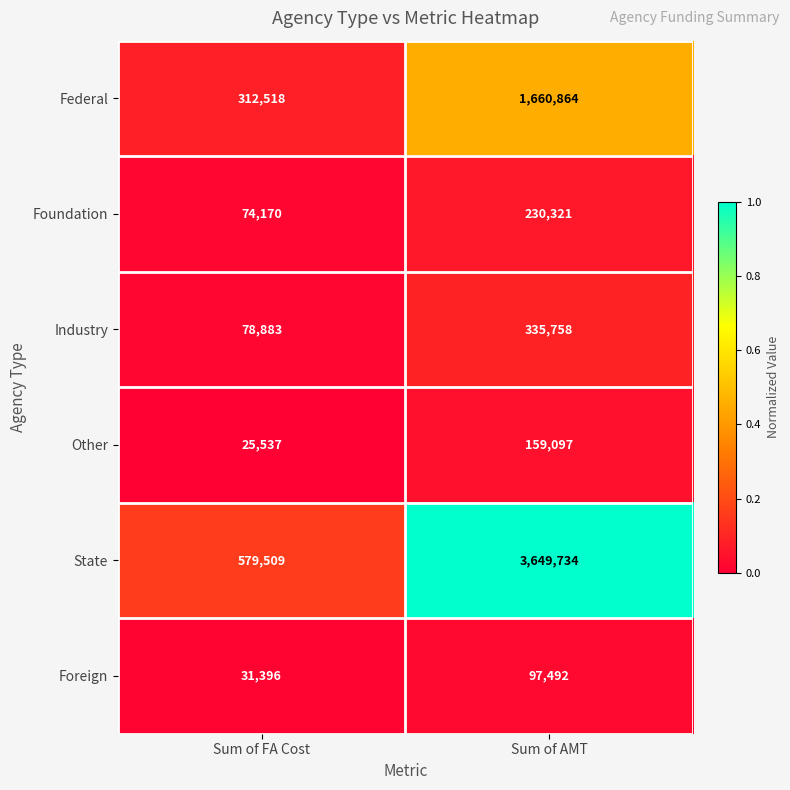

What is the approximate value of Foreign at Sum of AMT, to the nearest 10?

97490